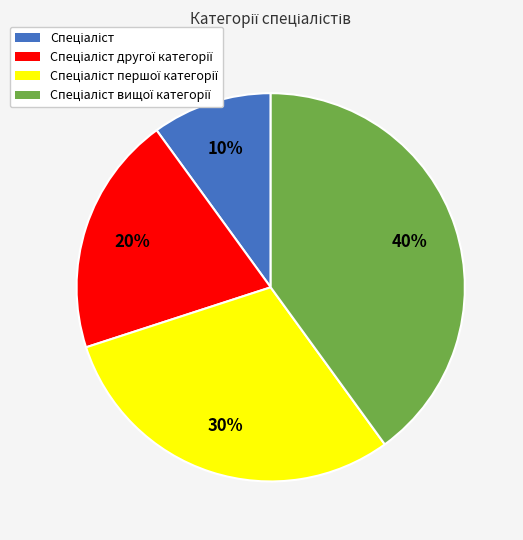

Is there any slice that represents more than half of the pie?

No